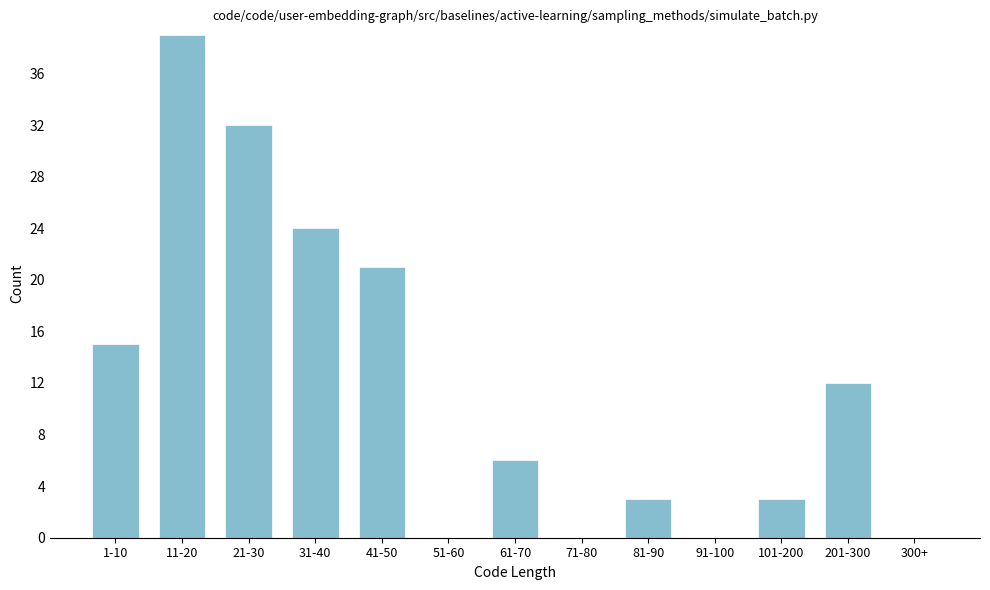

Reading left to right, what are all the values shown in this chart?

1-10=15	11-20=39	21-30=32	31-40=24	41-50=21	51-60=0	61-70=6	71-80=0	81-90=3	91-100=0	101-200=3	201-300=12	300+=0